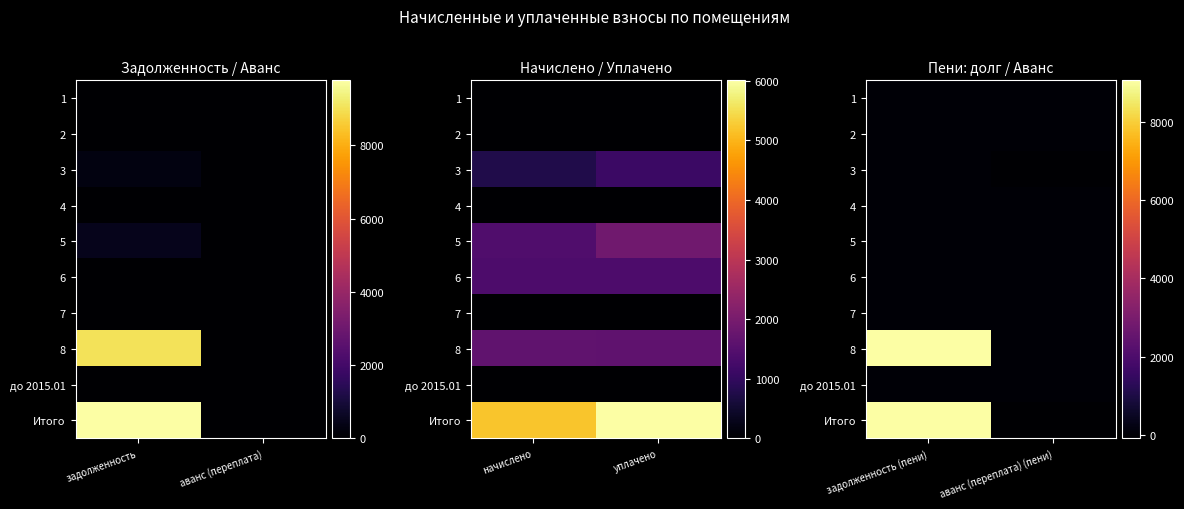

What is the total value across all series at аванс (переплата) (пени)?

-178.8